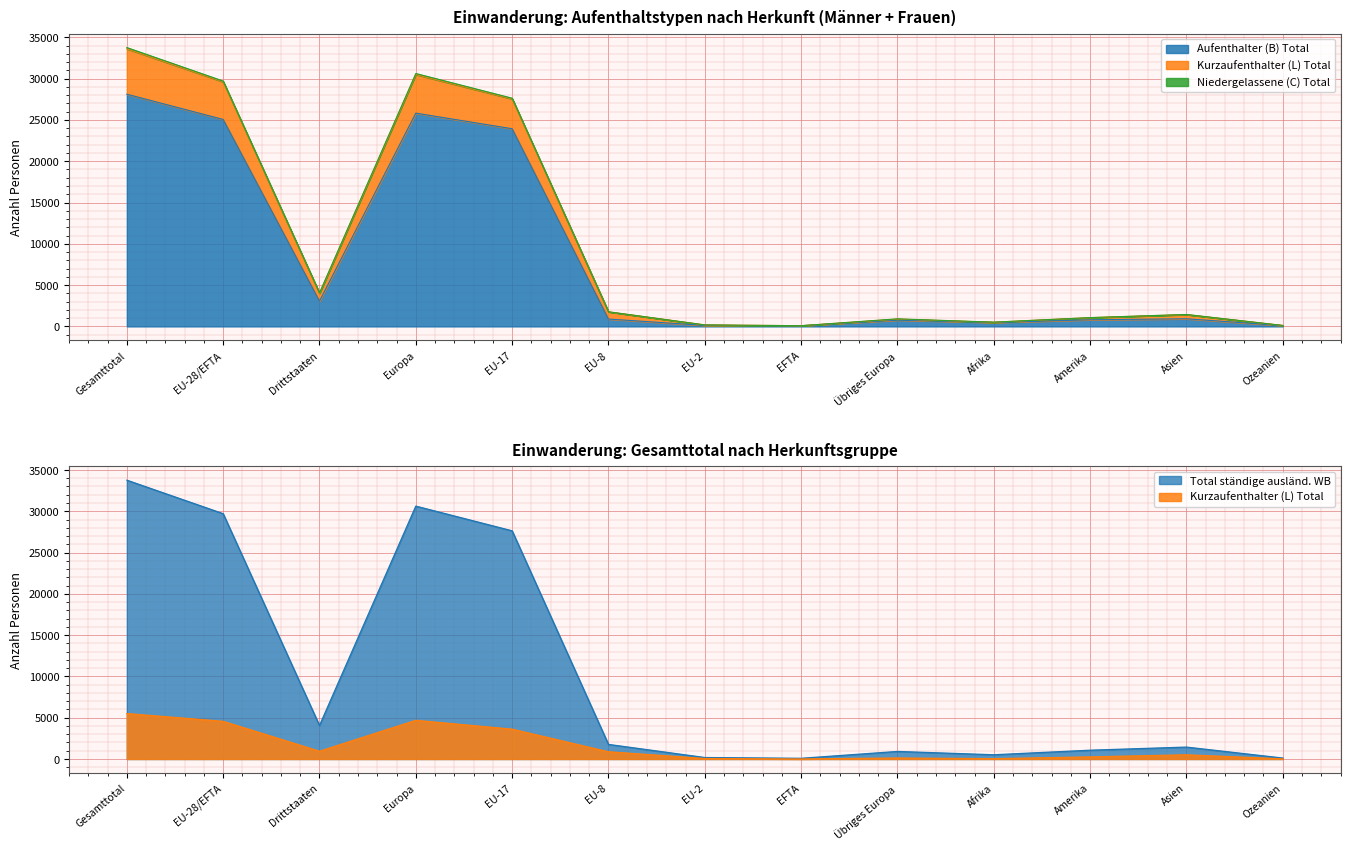

What is the minimum value for Aufenthalter (B) Total?

81